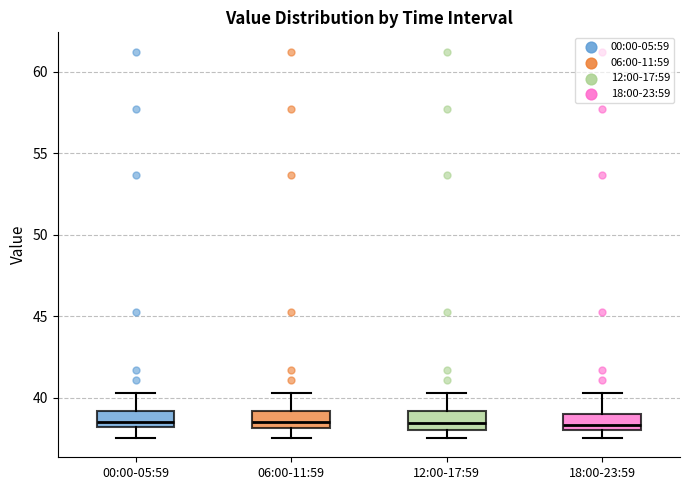

Reading left to right, transcribe this box plot: for each box, give where its median line is, the range the box spans, and where its two whiskers end, as read against the y-axis. The values are not printed on the chart, so give them approximately, as read against the axis.

00:00-05:59: median 38.5, box 38.0 to 39.0, whiskers 37.5 to 40.5
06:00-11:59: median 38.5, box 38.0 to 39.0, whiskers 37.5 to 40.5
12:00-17:59: median 38.5, box 38.0 to 39.0, whiskers 37.5 to 40.5
18:00-23:59: median 38.5, box 38.0 to 39.0, whiskers 37.5 to 40.5